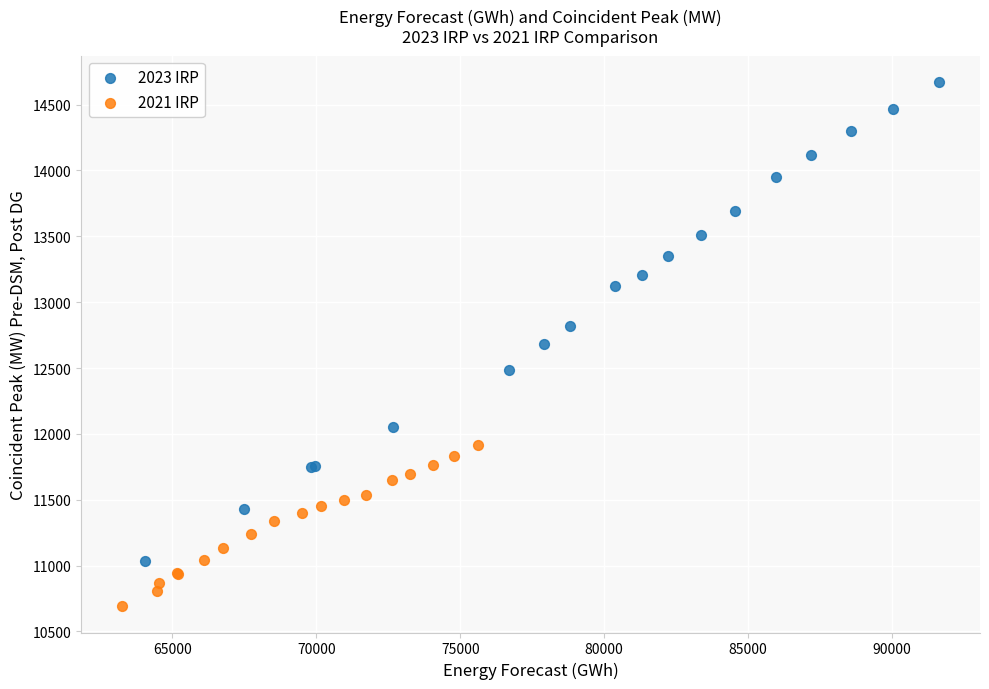

Which series contains the highest Y value?

2023 IRP